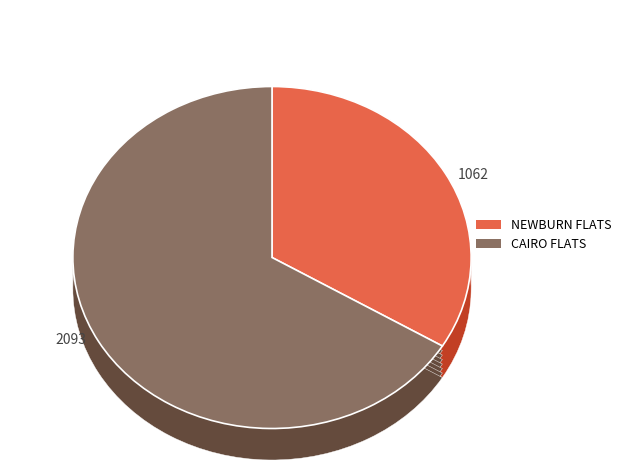

Which slice is the smallest?

NEWBURN FLATS